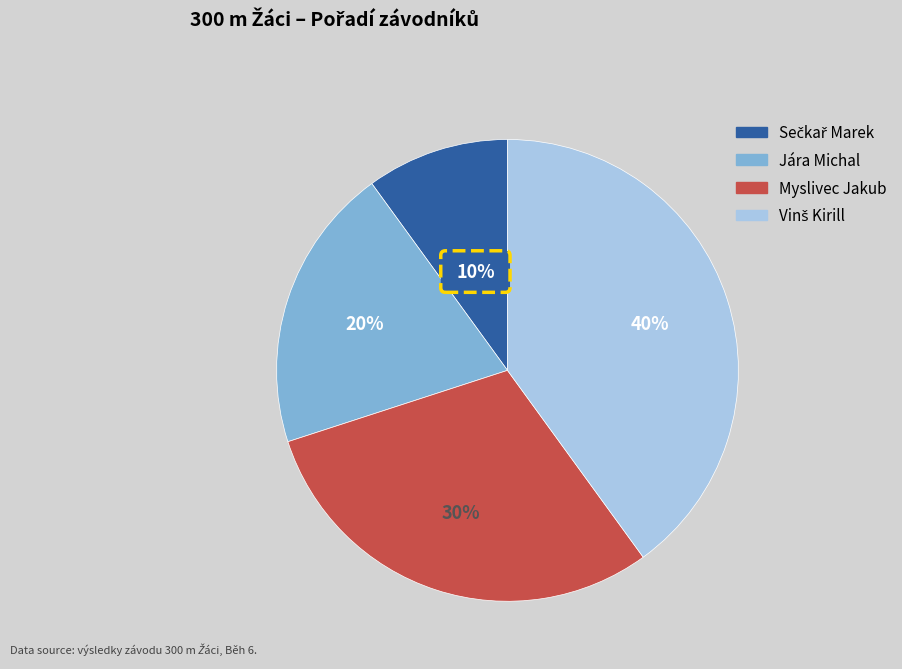

Which has a higher value, Sečkař Marek or Vinš Kirill?

Vinš Kirill